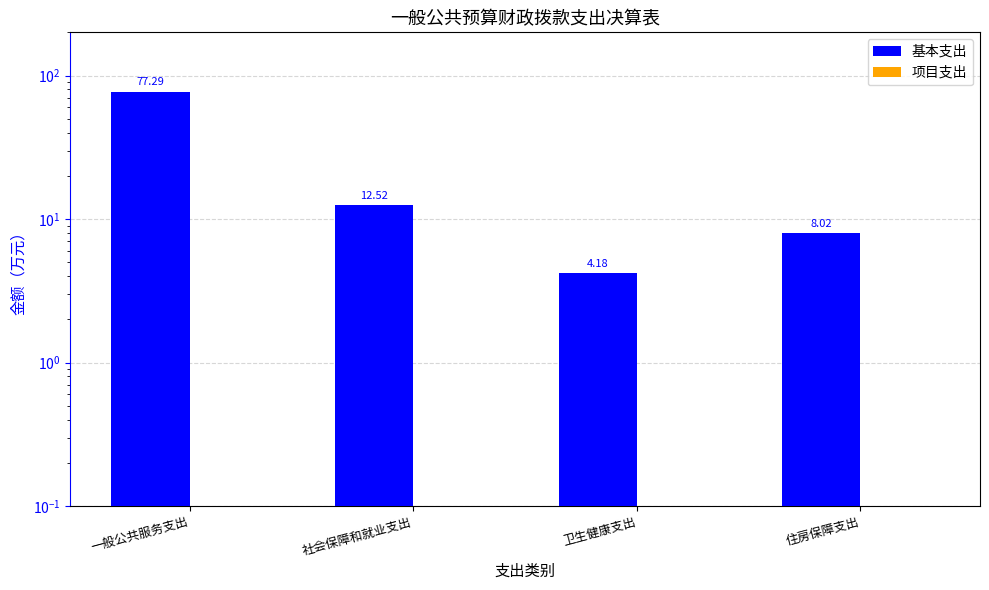

Between 一般公共服务支出 and 卫生健康支出, which is larger?

一般公共服务支出